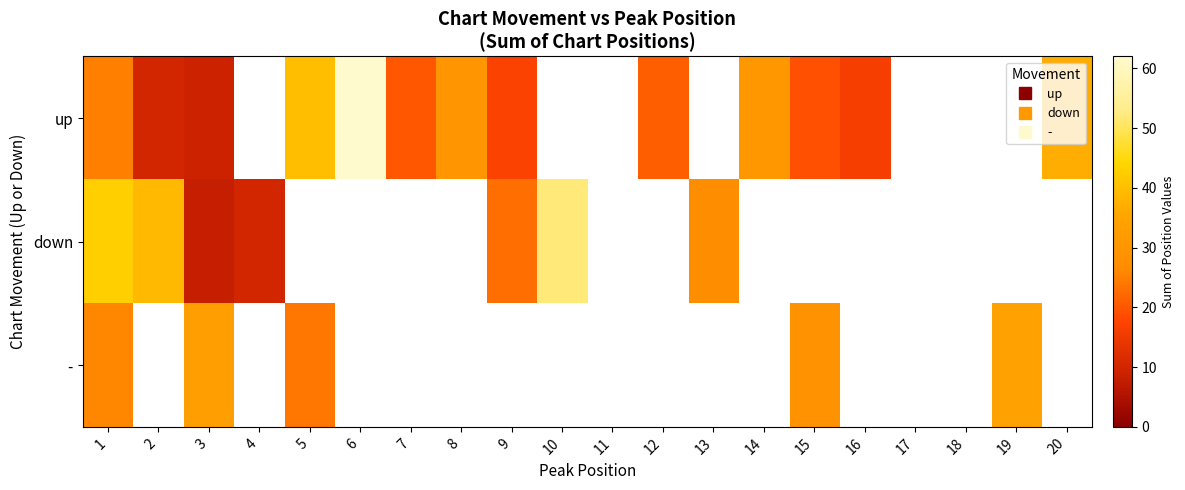

What is the minimum value for -?

24.0